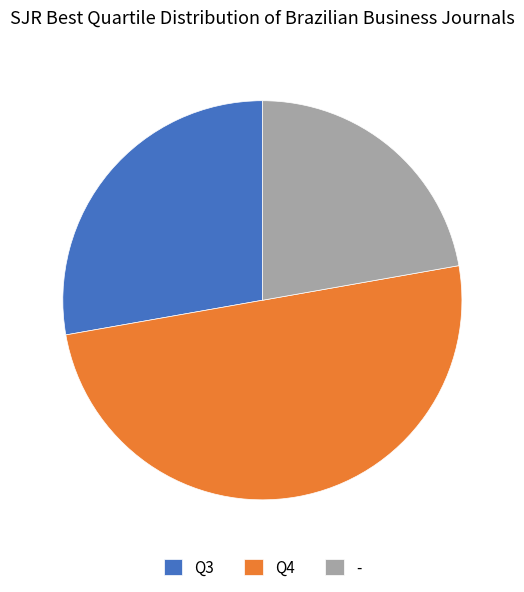

Combined, do Q3 and Q4 account for over 50%?

Yes